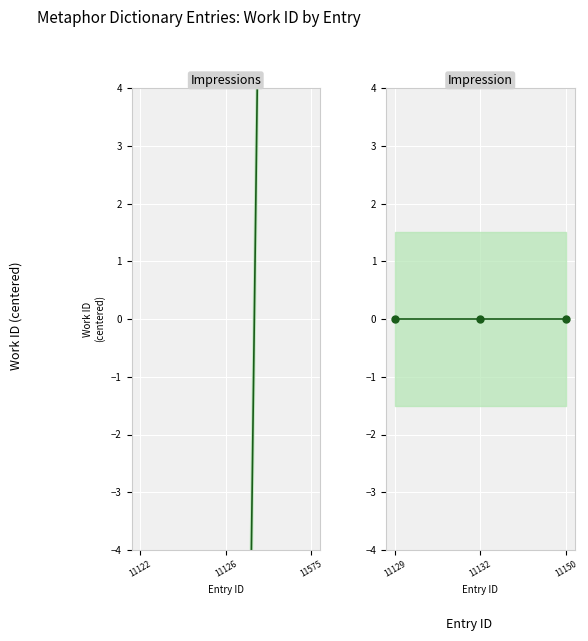

What is the sum of the Impressions values at 11575 and 11122?

39